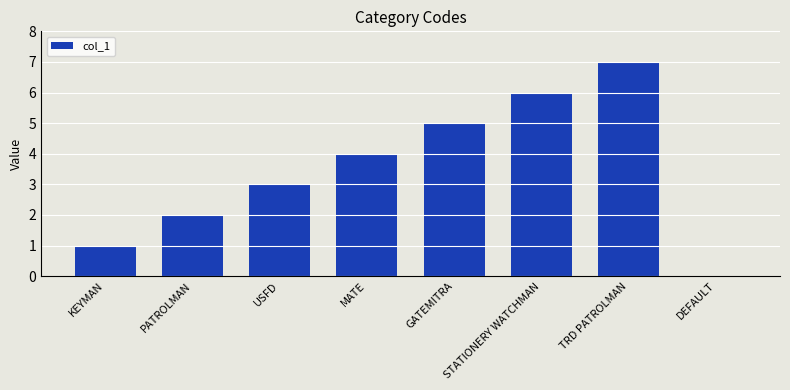

What is the change in value from USFD to GATEMITRA?

+2